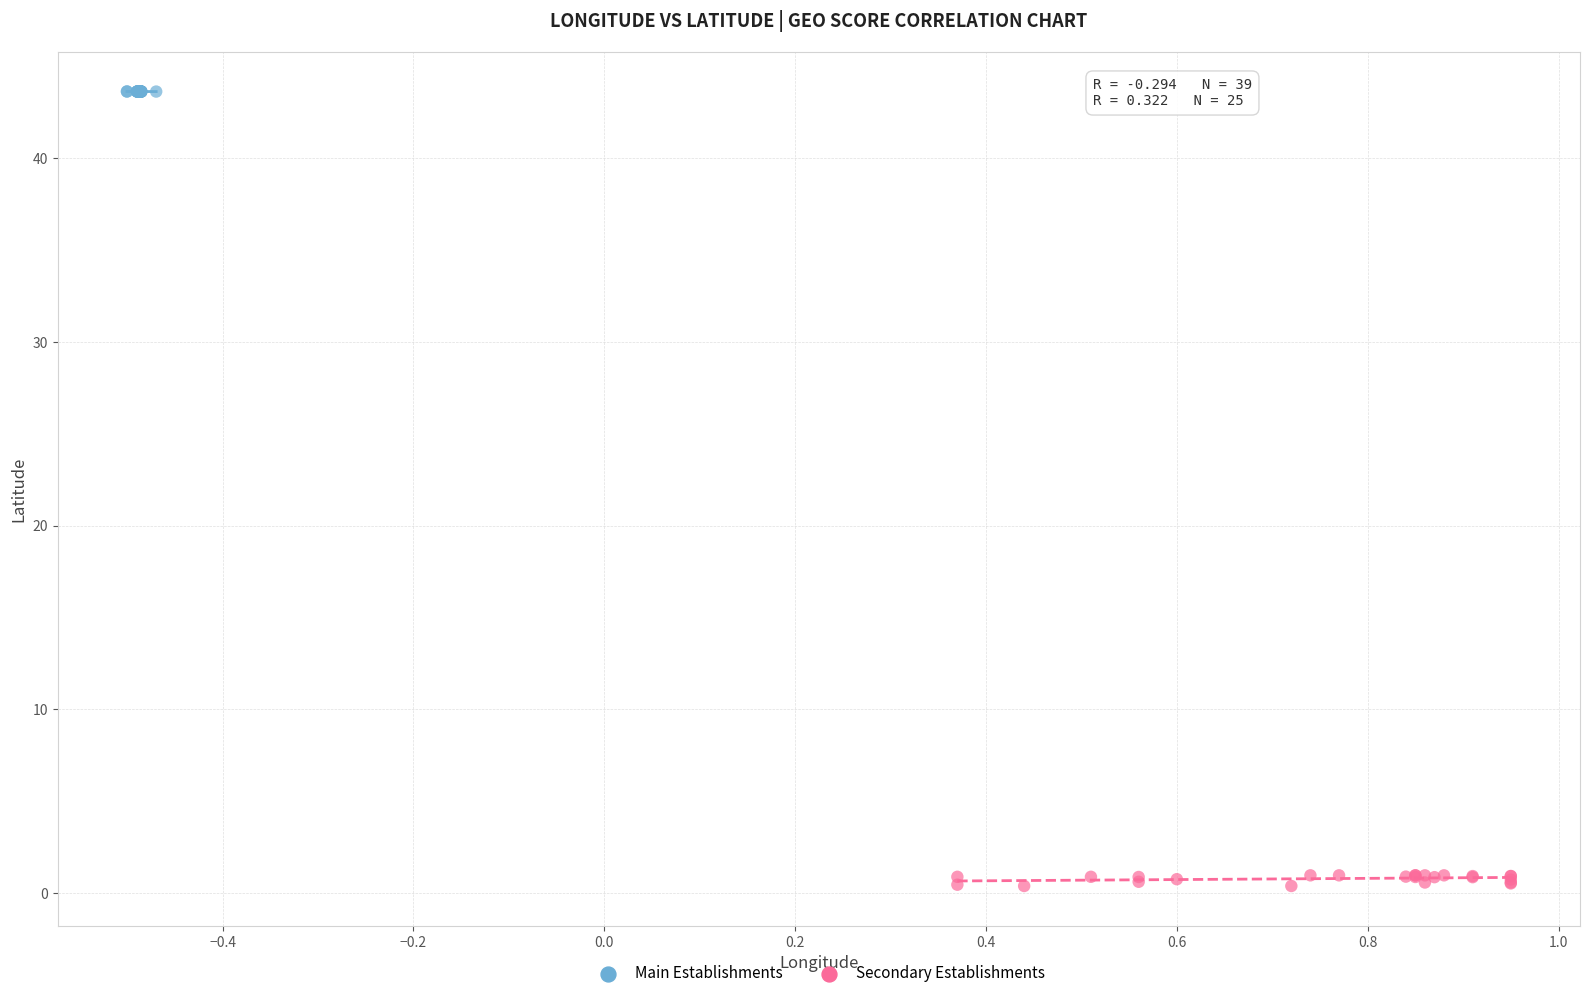

Which series contains the highest Y value?

Main Establishments